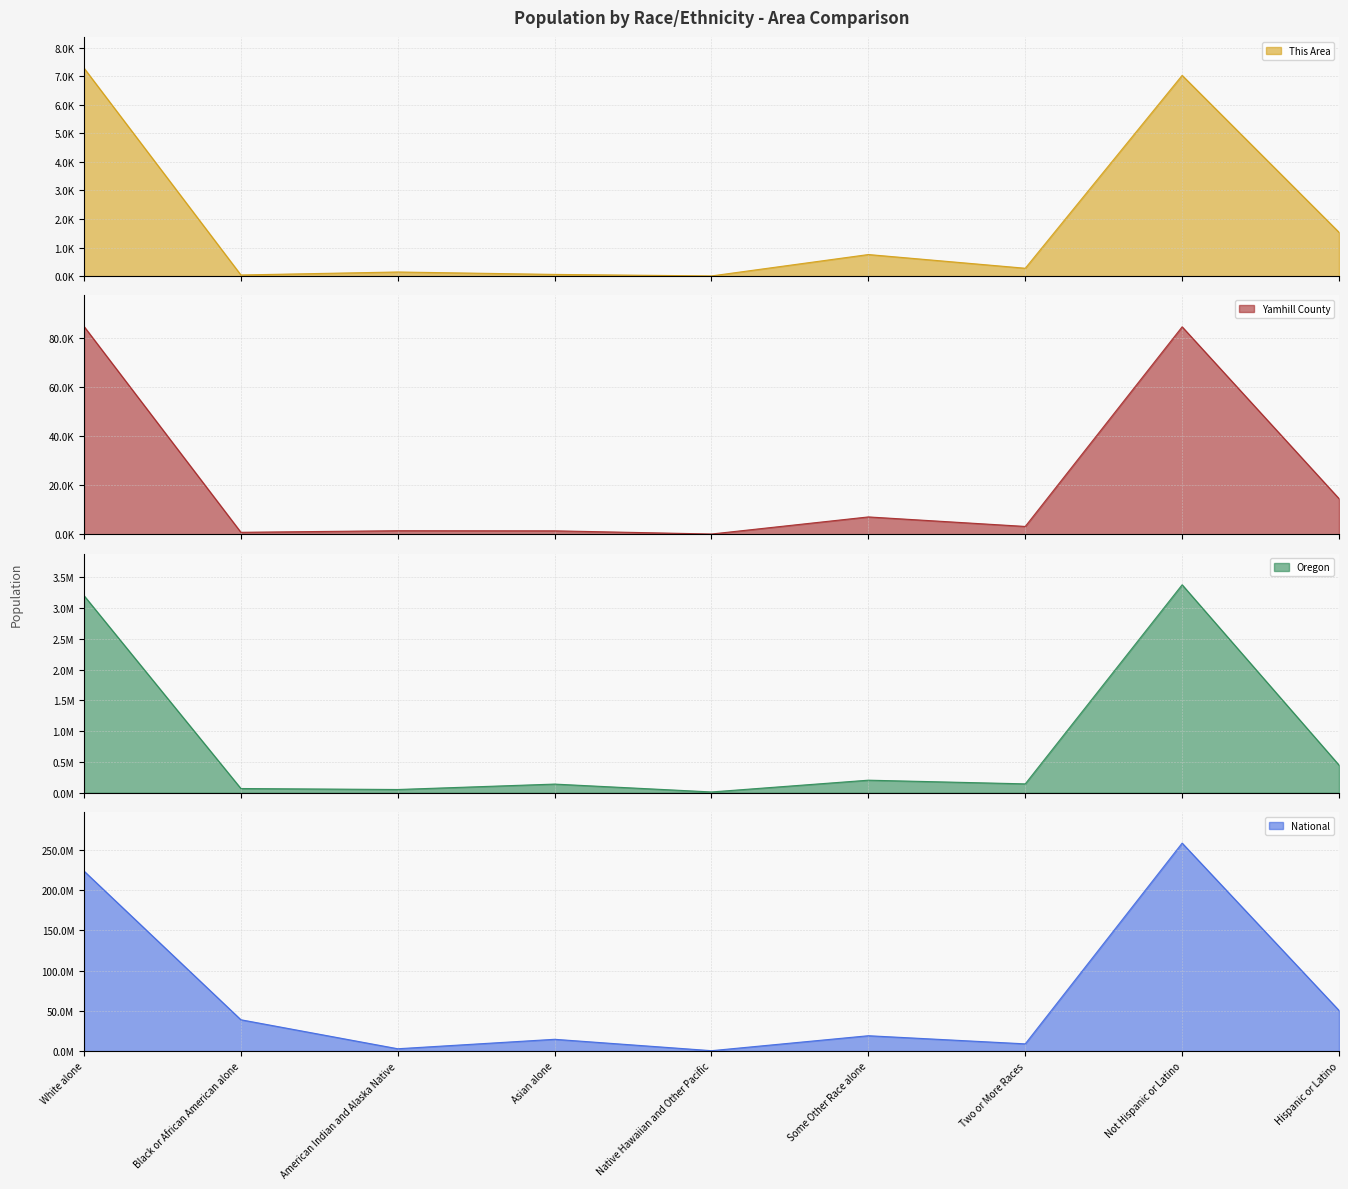

Does the chart display data point markers on the line(s)?

No